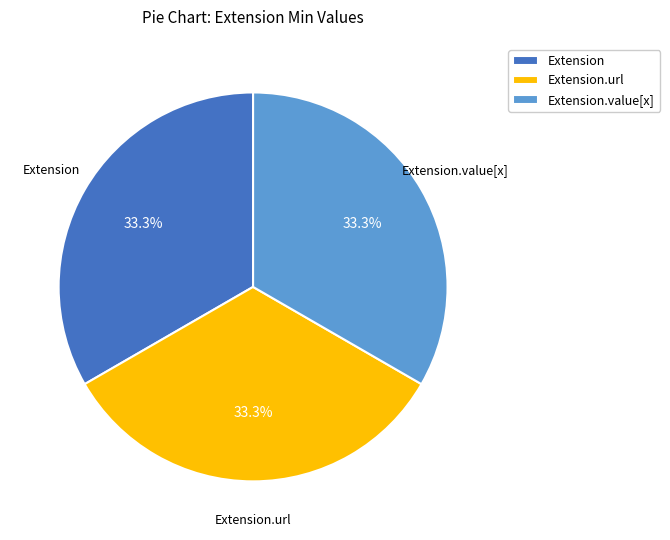

Combined, what portion of the pie is Extension and Extension.url?

66.7%